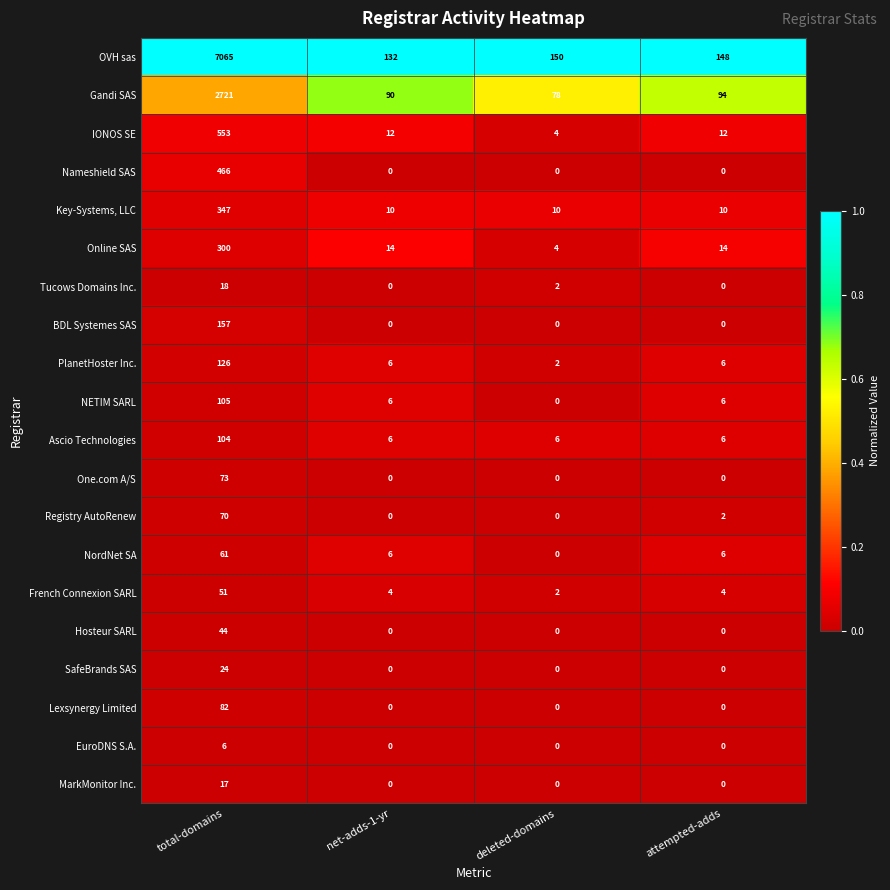

List the series in order of their peak value, lowest first.

EuroDNS S.A., MarkMonitor Inc., Tucows Domains Inc., SafeBrands SAS, Hosteur SARL, French Connexion SARL, NordNet SA, Registry AutoRenew, One.com A/S, Lexsynergy Limited, Ascio Technologies, NETIM SARL, PlanetHoster Inc., BDL Systemes SAS, Online SAS, Key-Systems, LLC, Nameshield SAS, IONOS SE, Gandi SAS, OVH sas